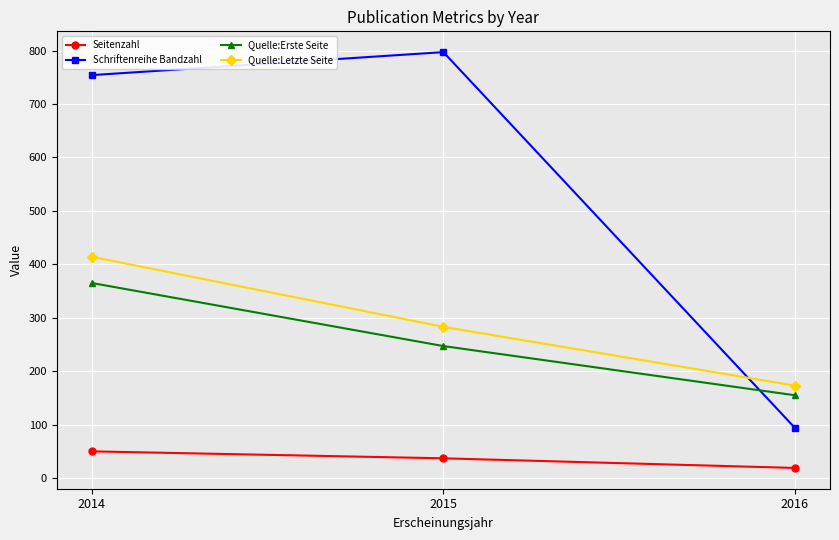

The Quelle:Letzte Seite series shows 73 at 2016. True or false?

False